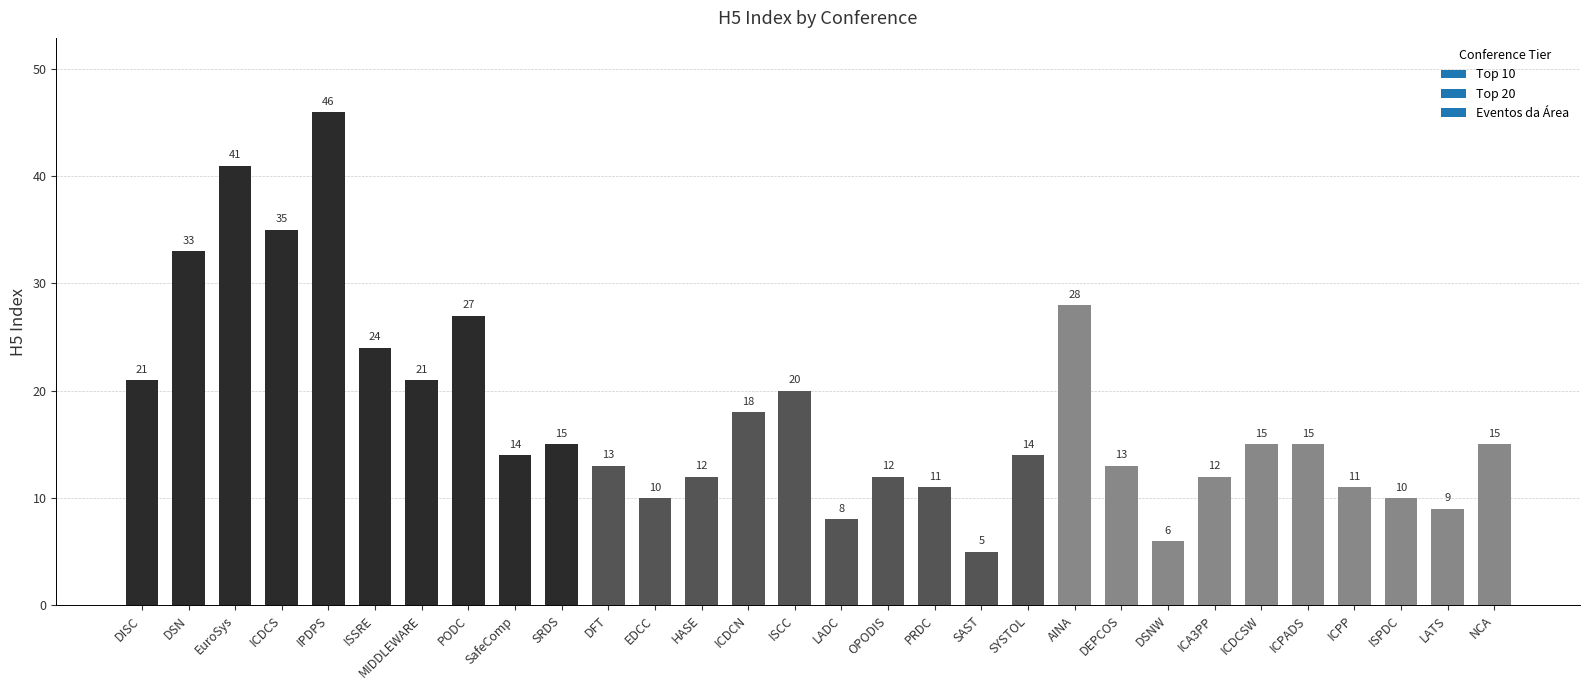

What is the sum of the values at ICPP and ISSRE?

35